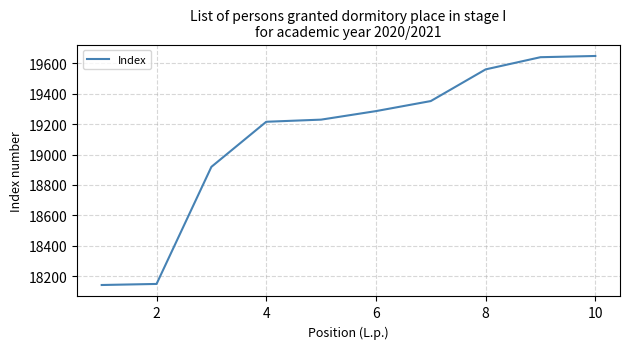

What is the smallest value displayed?

18143